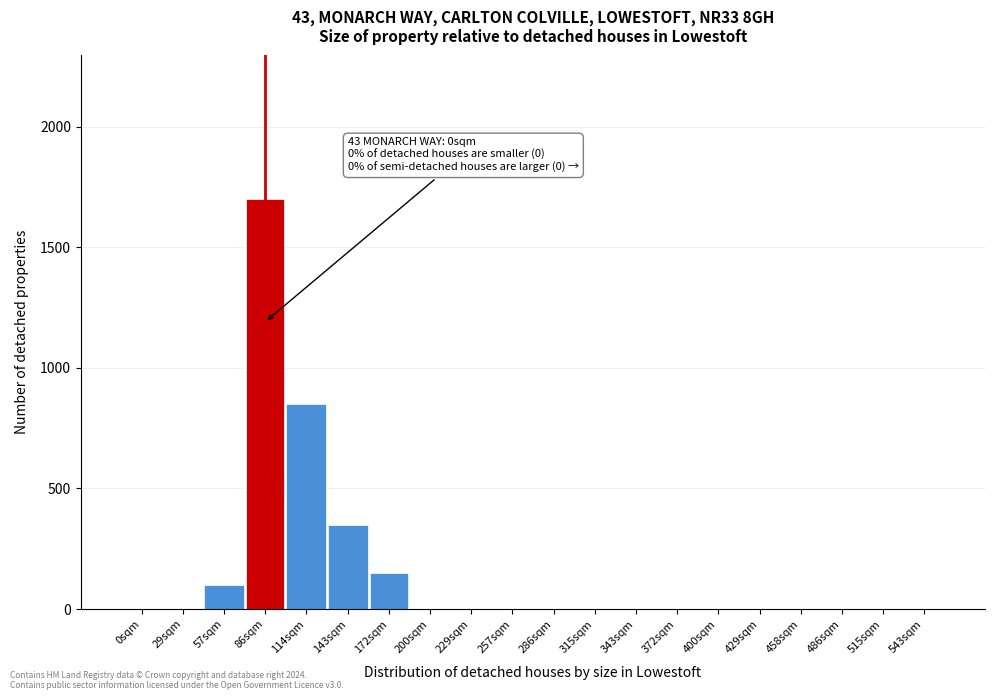

Reading left to right, what are all the values shown in this chart?

0sqm=0	29sqm=0	57sqm=100	86sqm=1700	114sqm=850	143sqm=350	172sqm=150	200sqm=0	229sqm=0	257sqm=0	286sqm=0	315sqm=0	343sqm=0	372sqm=0	400sqm=0	429sqm=0	458sqm=0	486sqm=0	515sqm=0	543sqm=0